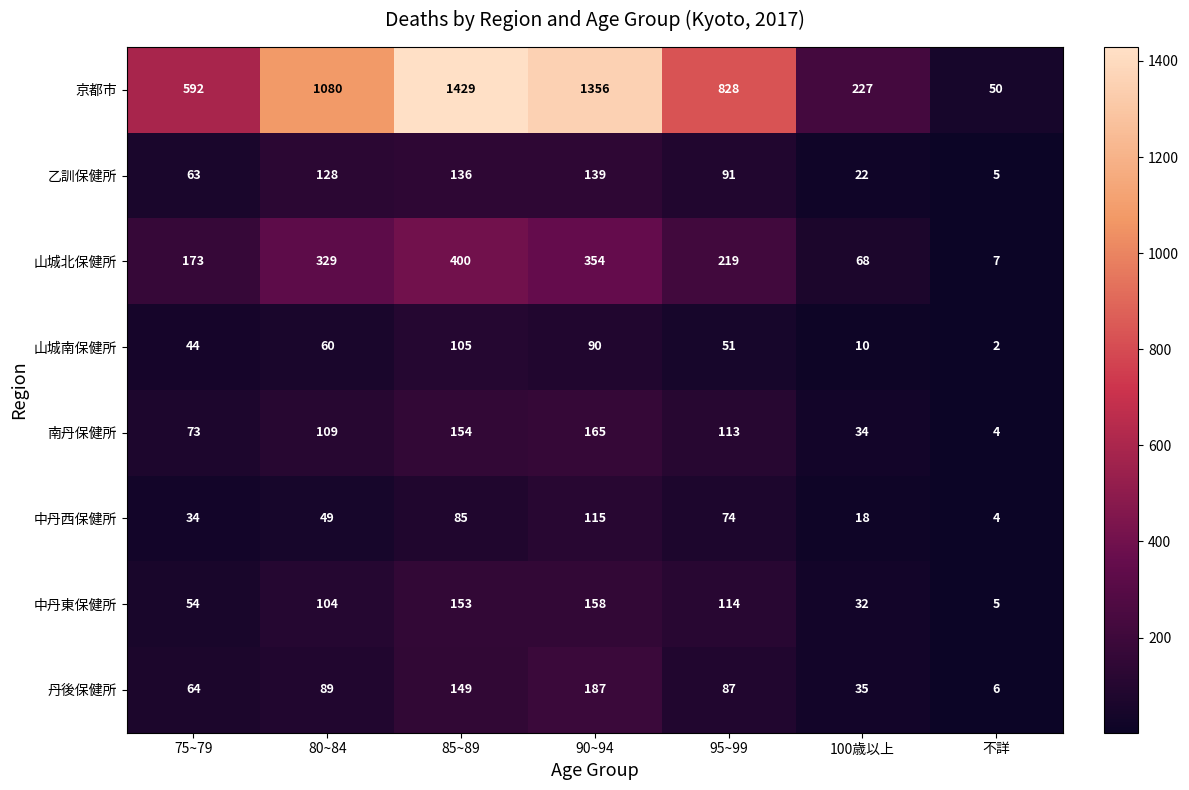

Rank the series by their maximum value, from highest to lowest.

京都市, 山城北保健所, 丹後保健所, 南丹保健所, 中丹東保健所, 乙訓保健所, 中丹西保健所, 山城南保健所